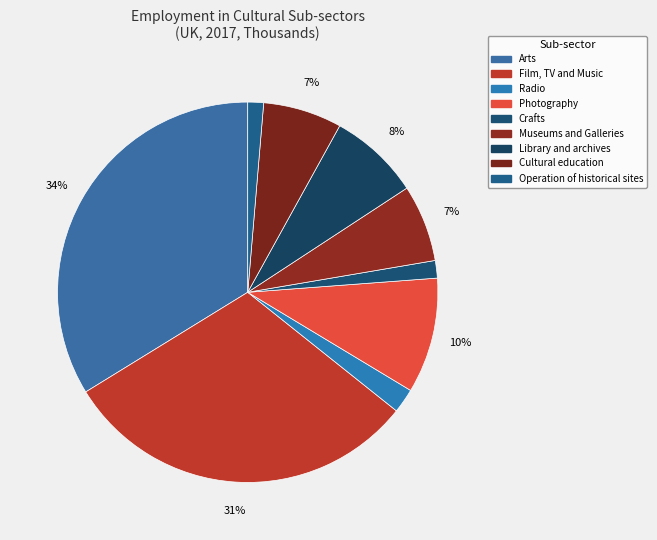

How many slices are in this pie chart?

9